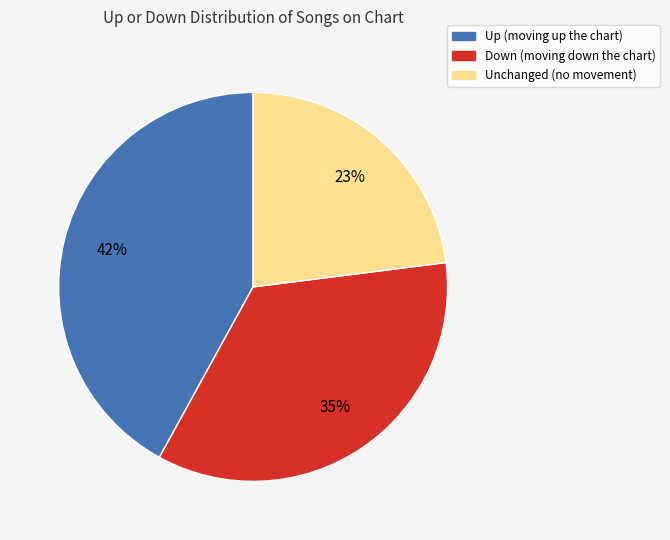

Is Up (moving up the chart) the majority of the pie?

No